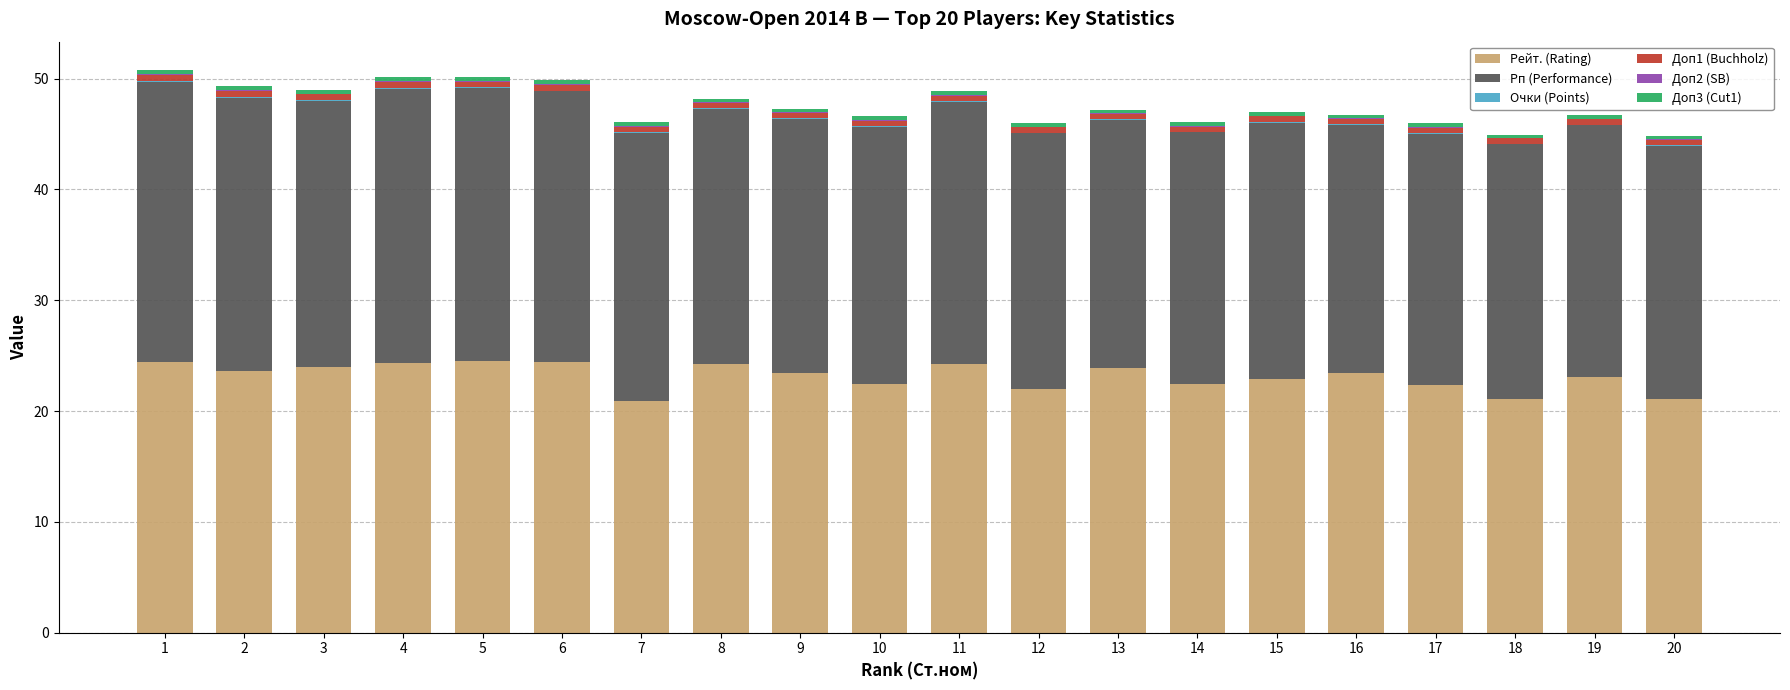

The Рейт. (Rating) series shows 23.4 at 9. True or false?

True